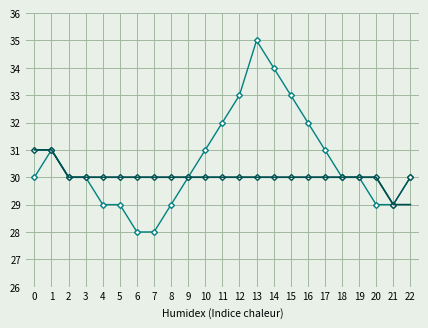

Between 3 and 20, which is larger?

3